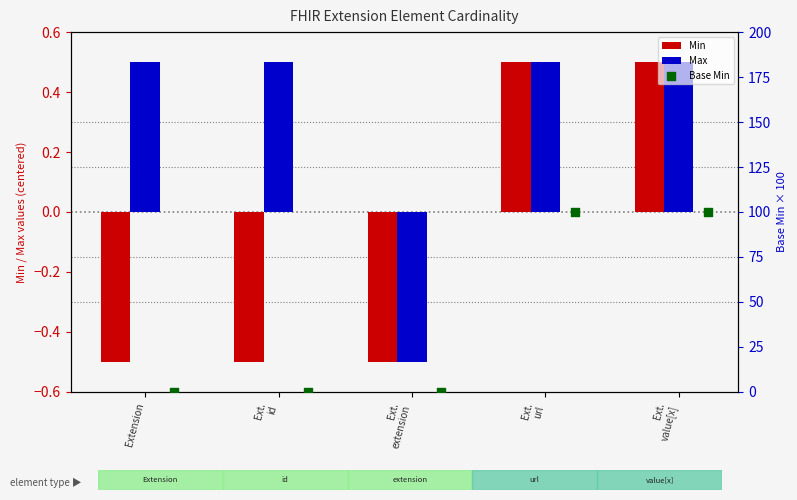

Which series has the largest Y range (max minus min)?

Base Min